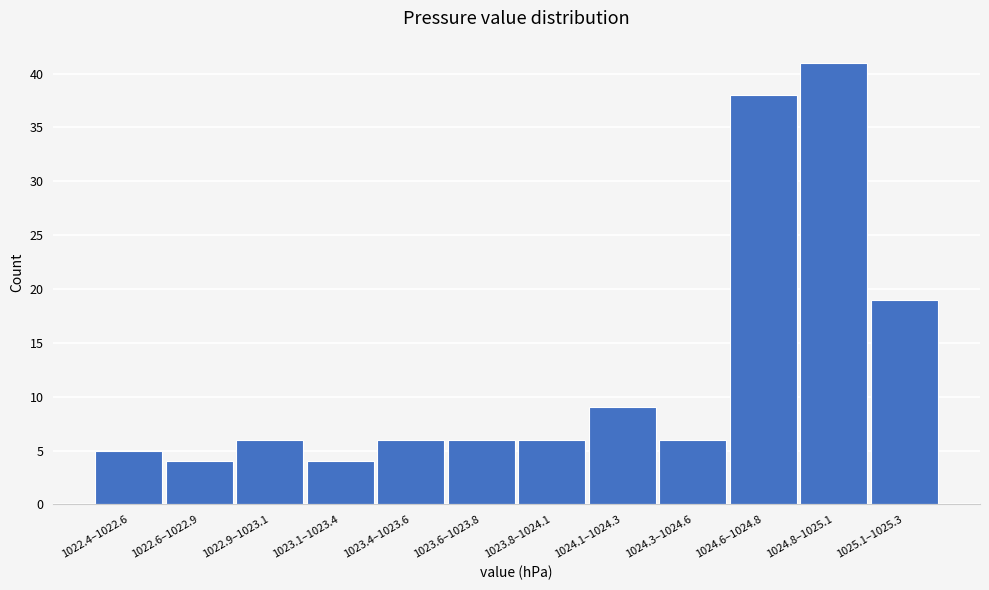

Reading left to right, what are all the values shown in this chart?

1022.4–1022.6=5	1022.6–1022.9=4	1022.9–1023.1=6	1023.1–1023.4=4	1023.4–1023.6=6	1023.6–1023.8=6	1023.8–1024.1=6	1024.1–1024.3=9	1024.3–1024.6=6	1024.6–1024.8=38	1024.8–1025.1=41	1025.1–1025.3=19